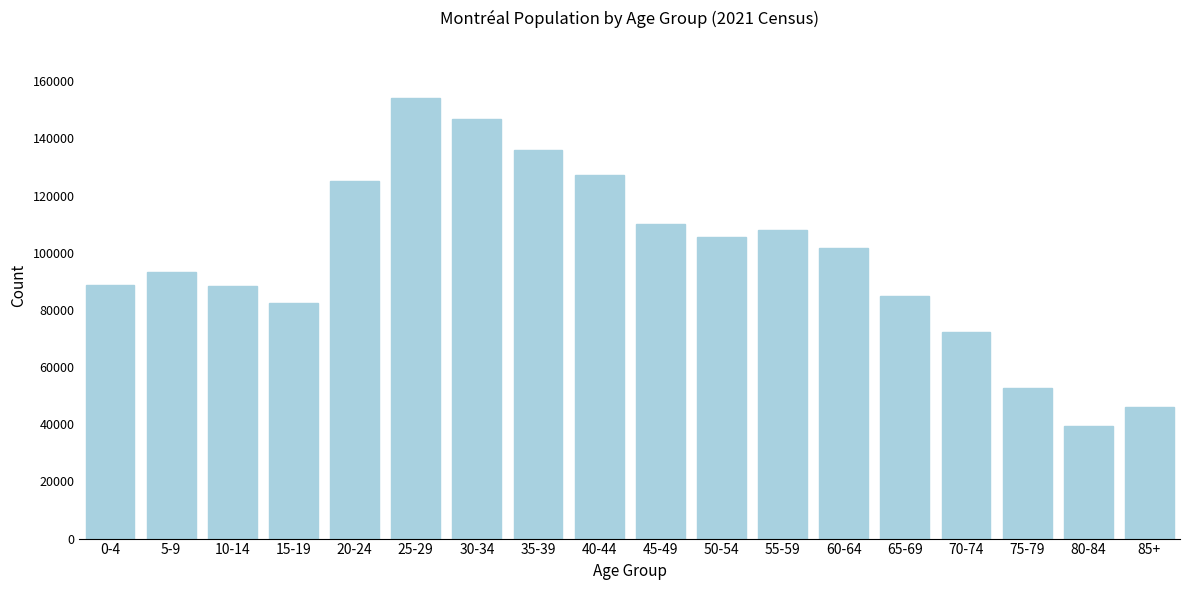

What value does the data have at 35-39, to the nearest 100?

135900